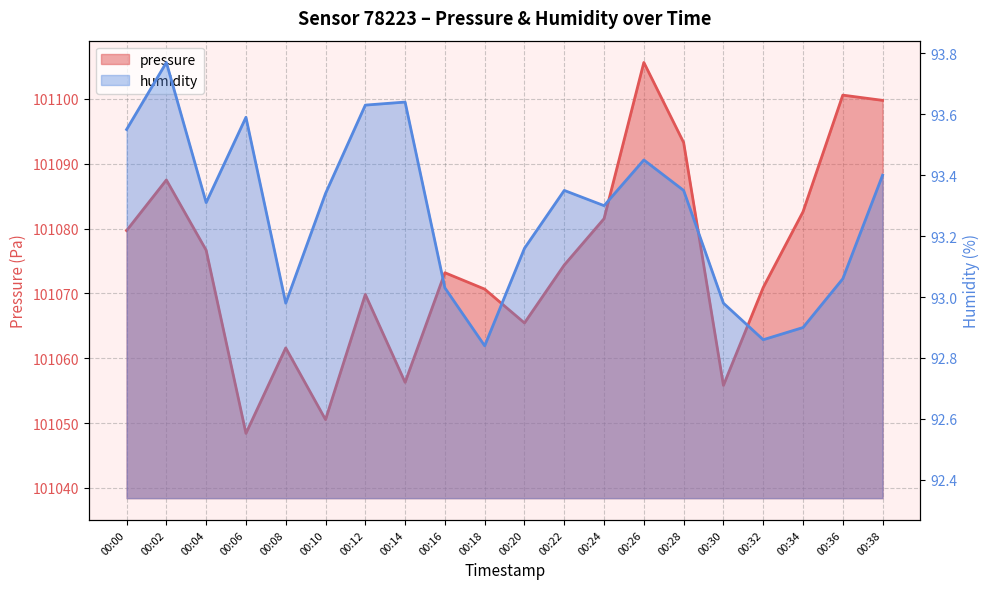

Is it true that pressure equals 177304.7 at 00:20?

False